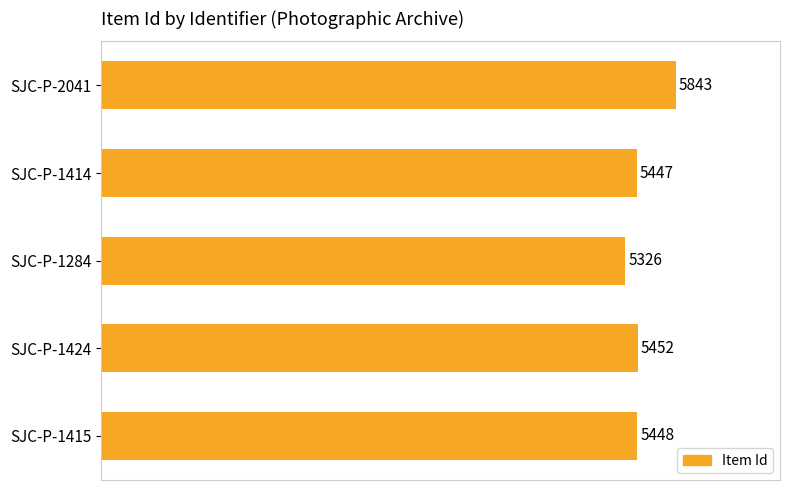

Where is the data nearest to the value 5584?

SJC-P-1424